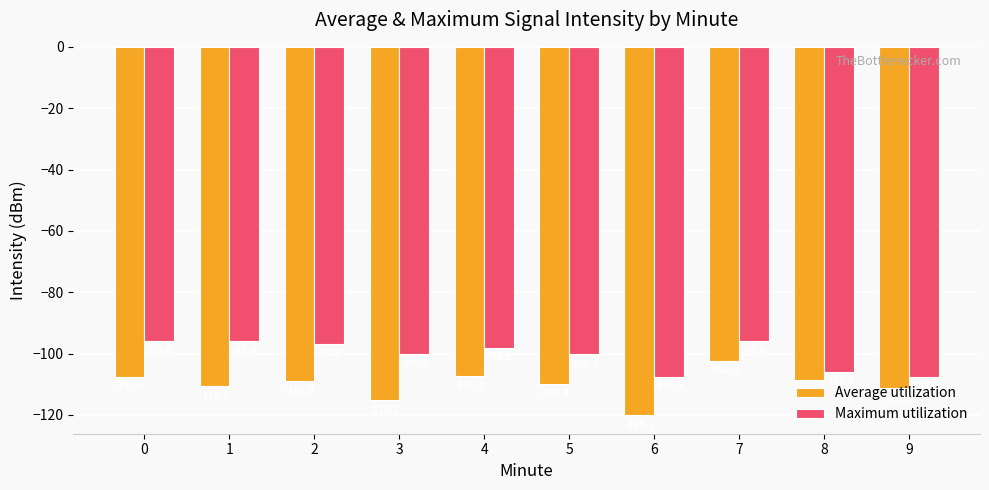

True or false: Maximum utilization has a value of -97.0 at 2.

True